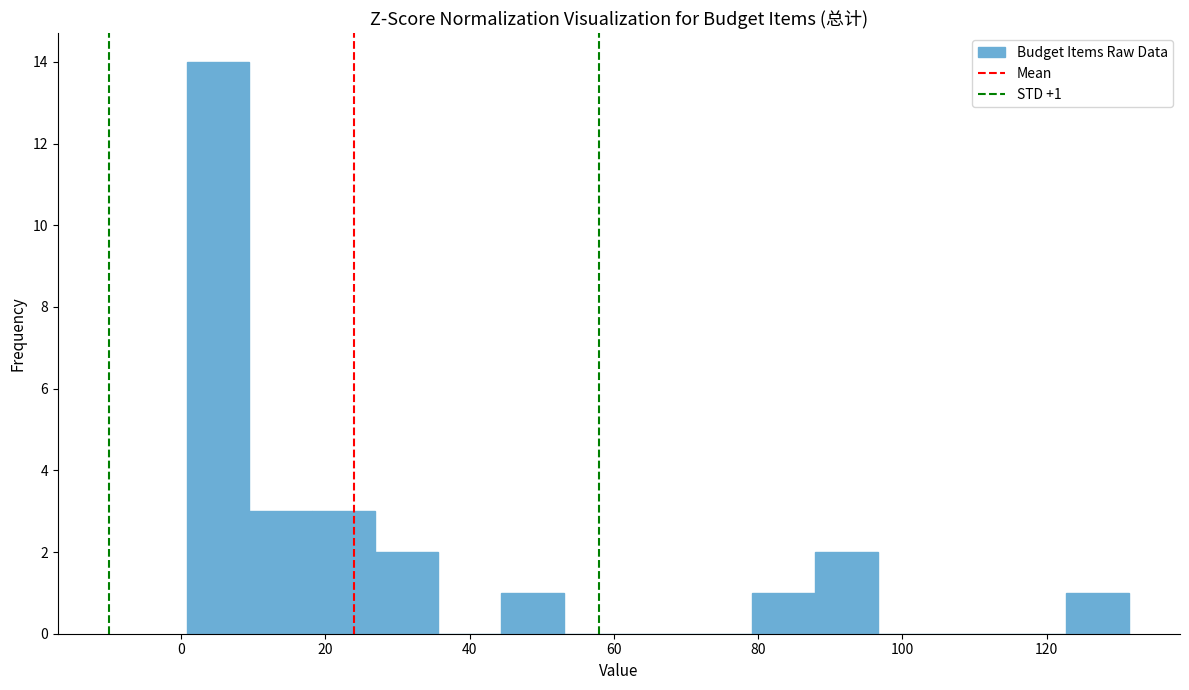

Over which range of the x-axis is the bar tallest?

0 to 10